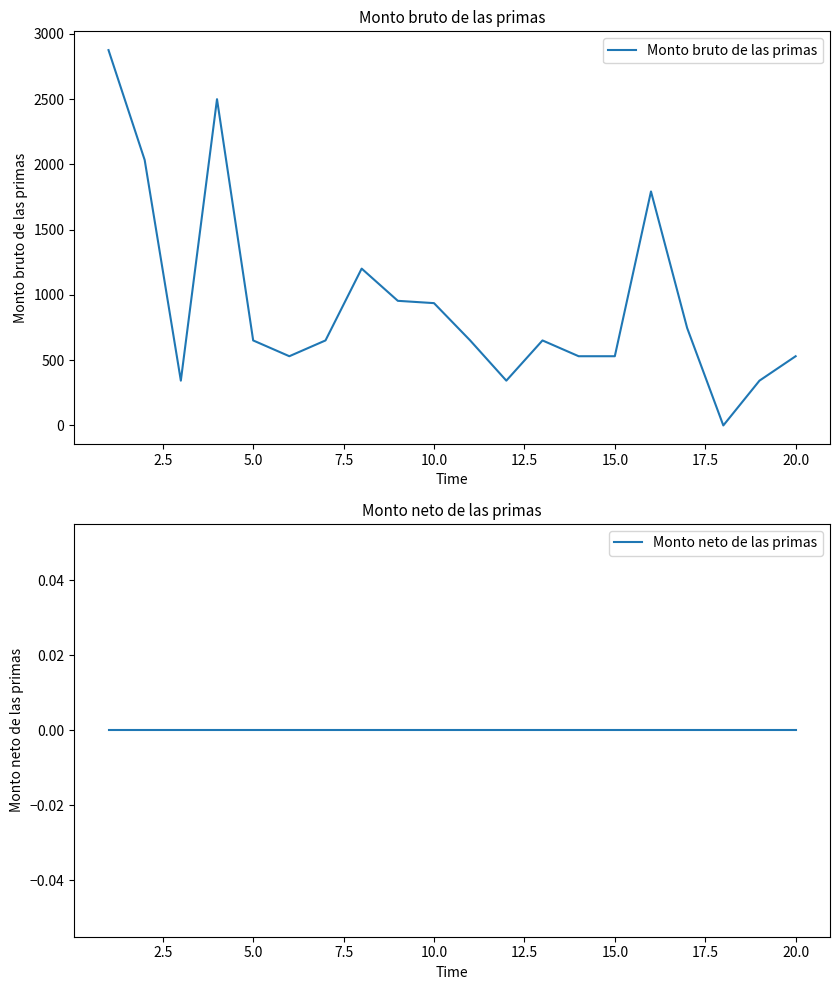

Rank the categories by Monto neto de las primas value from lowest to highest.

0.0, 2.5, 5.0, 7.5, 10.0, 12.5, 15.0, 17.5, 20.0, 22.5, 10, 11, 12, 13, 14, 15, 16, 17, 18, 19